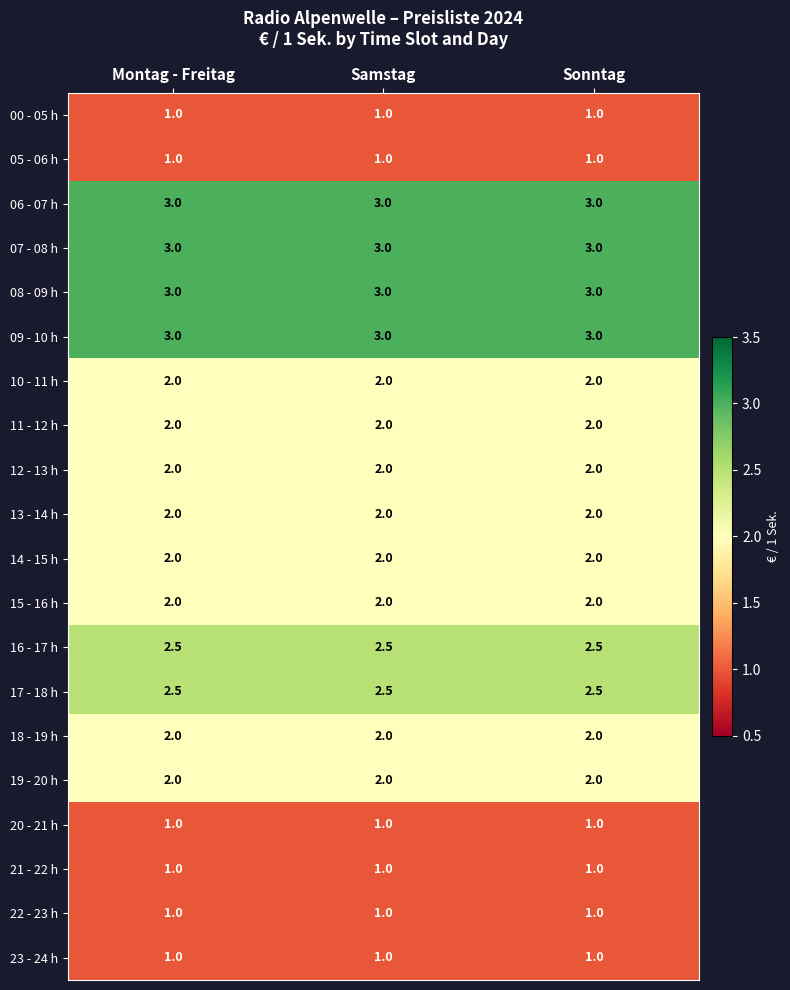

Is the value of 07 - 08 h at Sonntag greater than the value of 13 - 14 h at Sonntag?

Yes